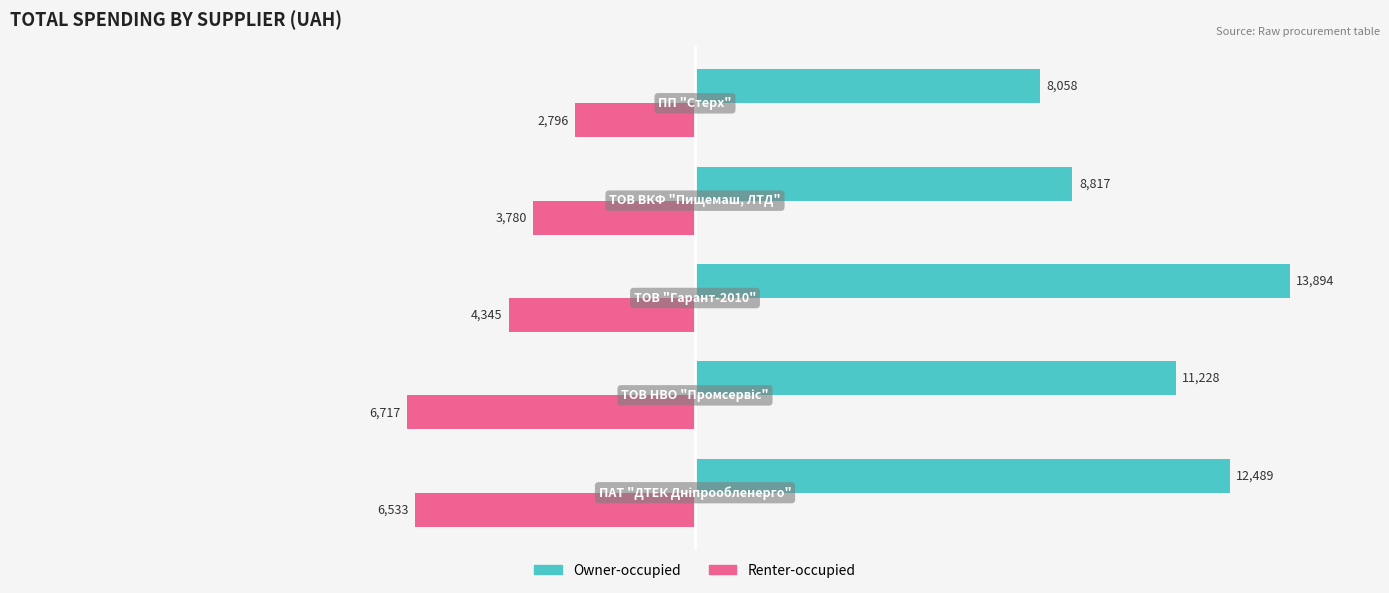

List the series in order of their overall mean, highest first.

Owner-occupied, Renter-occupied